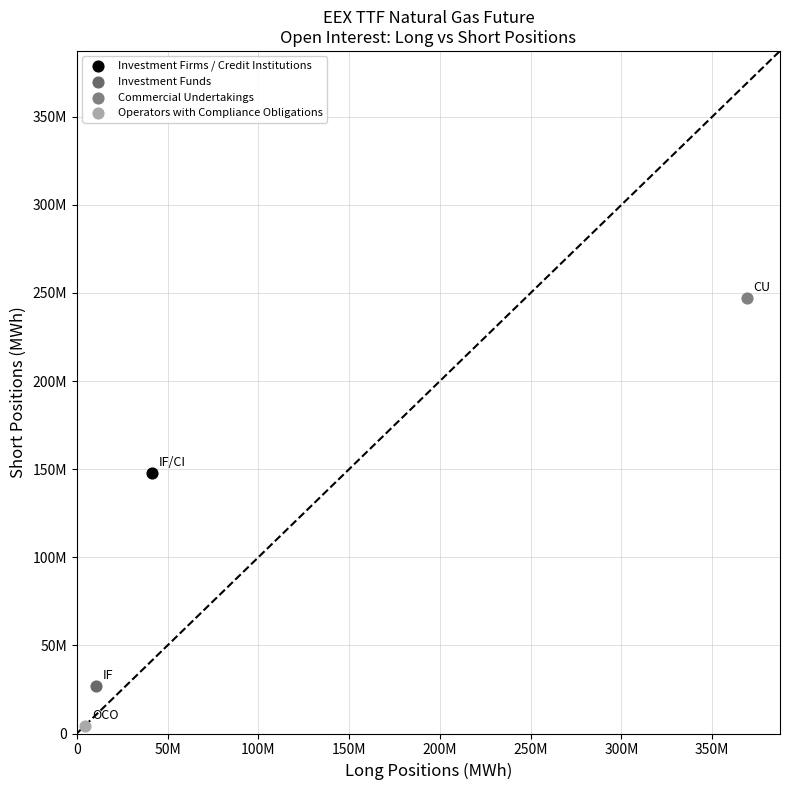

What are all the series names shown in the legend?

Investment Firms / Credit Institutions, Investment Funds, Commercial Undertakings, Operators with Compliance Obligations